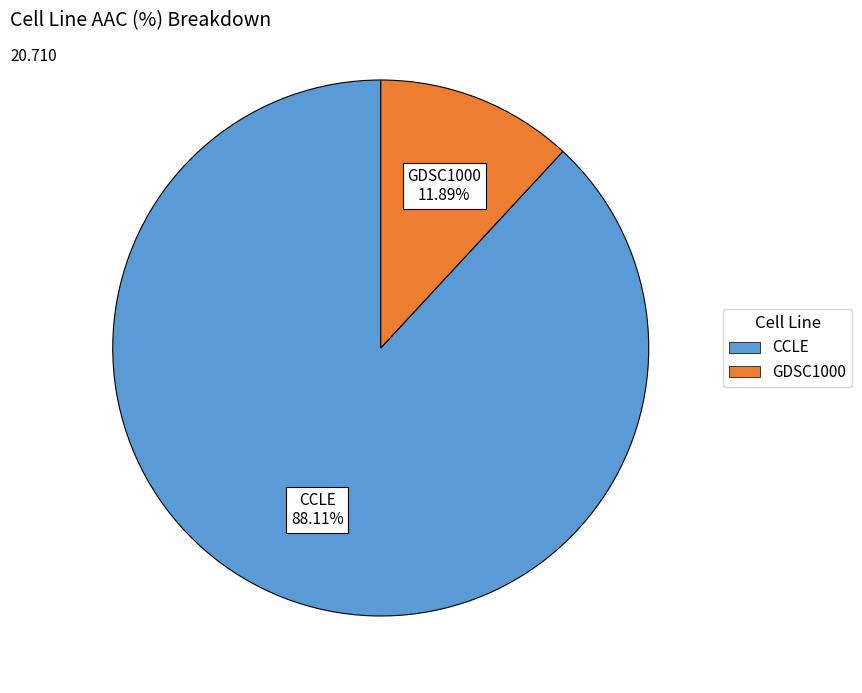

Between GDSC1000 and CCLE, which is larger?

CCLE